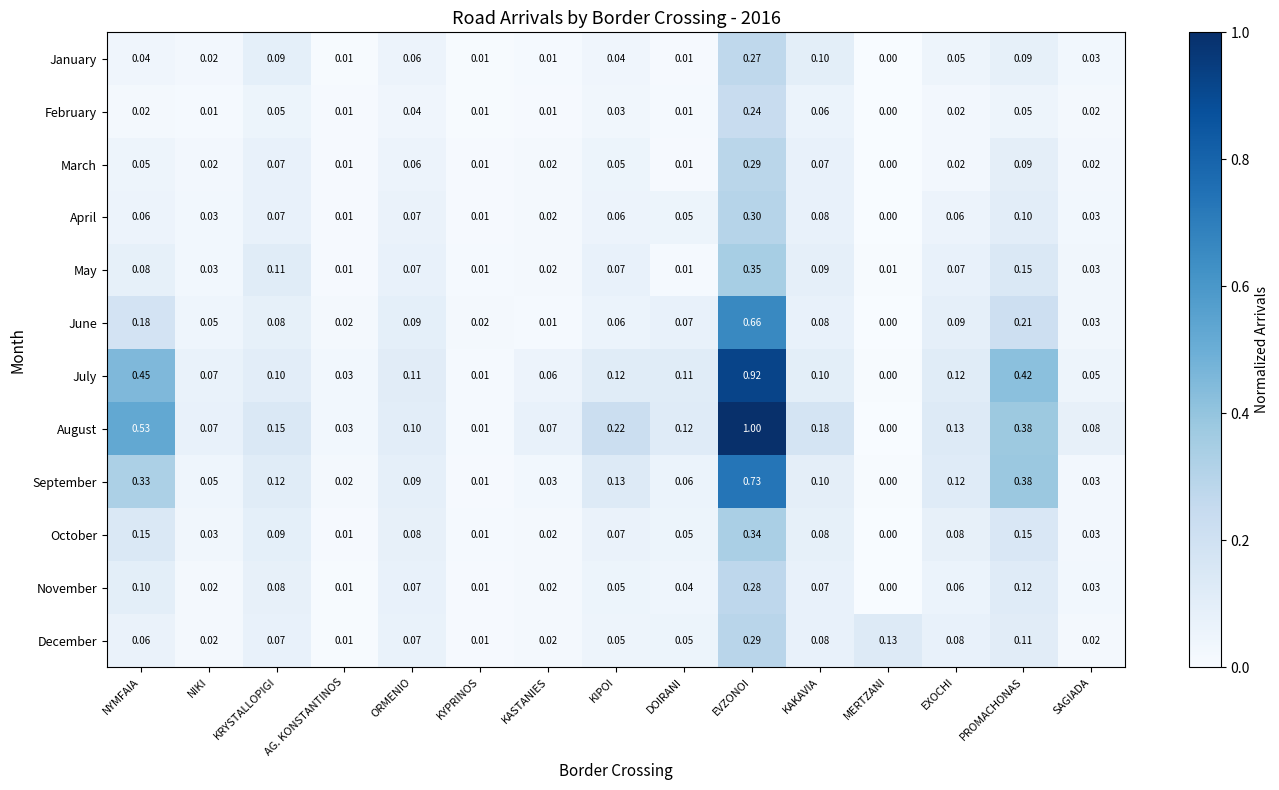

At which category is the sum across all series the highest?

EVZONOI